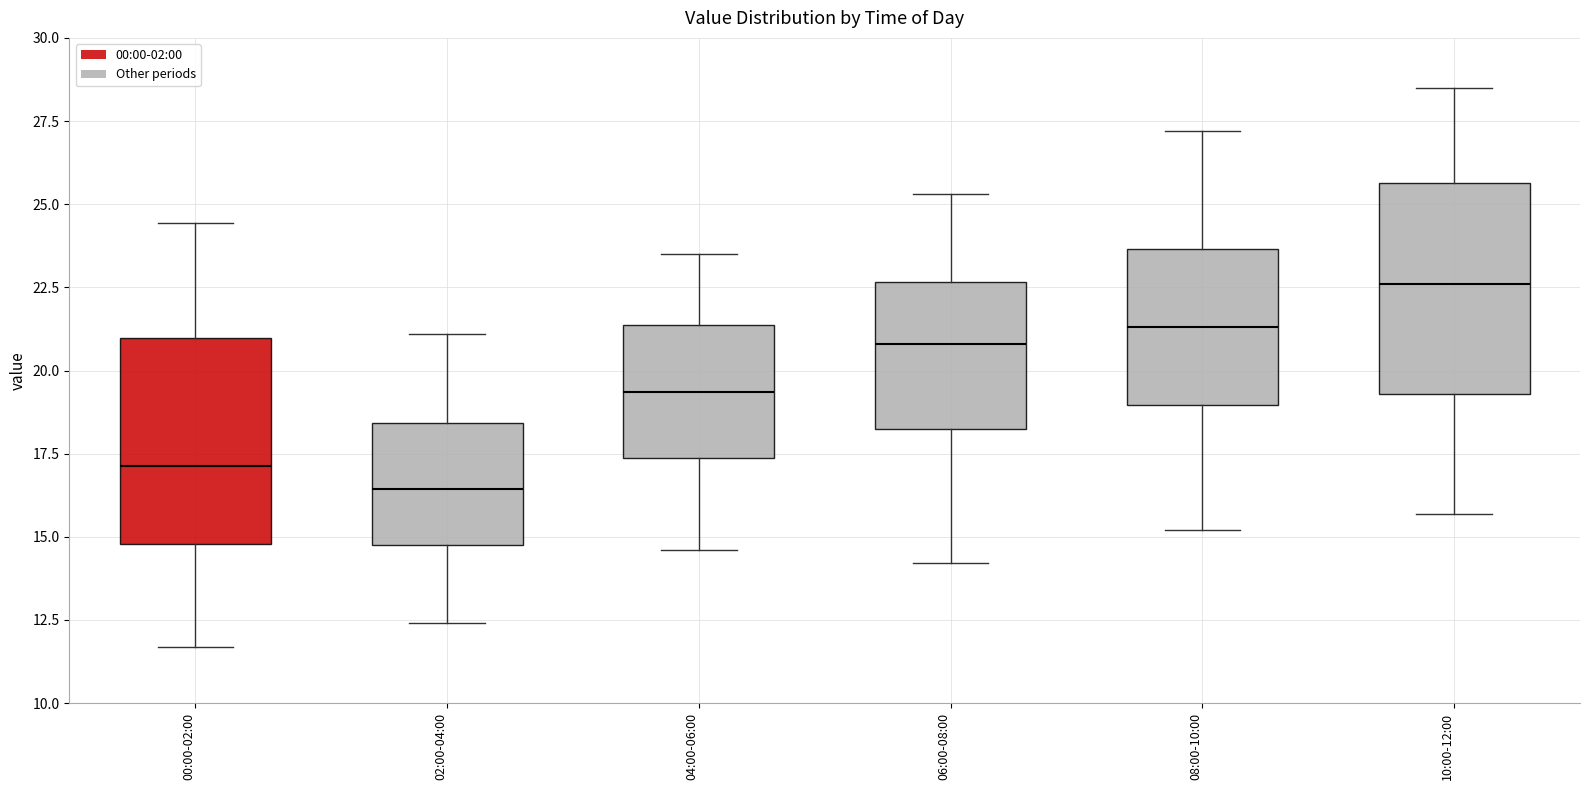

Reading left to right, transcribe this box plot: for each box, give where its median line is, the range the box spans, and where its two whiskers end, as read against the y-axis. The values are not printed on the chart, so give them approximately, as read against the axis.

00:00-02:00: median 17.0, box 15.0 to 21.0, whiskers 11.5 to 24.5
02:00-04:00: median 16.5, box 15.0 to 18.5, whiskers 12.5 to 21.0
04:00-06:00: median 19.5, box 17.5 to 21.5, whiskers 14.5 to 23.5
06:00-08:00: median 21.0, box 18.5 to 22.5, whiskers 14.0 to 25.5
08:00-10:00: median 21.5, box 19.0 to 23.5, whiskers 15.0 to 27.0
10:00-12:00: median 22.5, box 19.5 to 25.5, whiskers 15.5 to 28.5